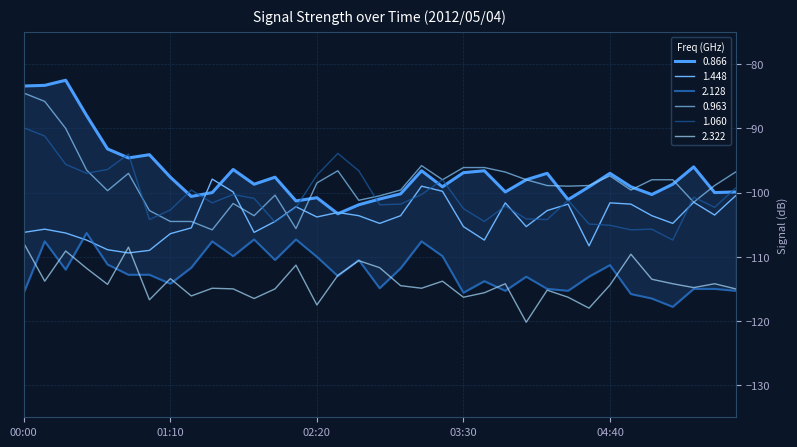

Is this an area chart (filled region under the line)?

No